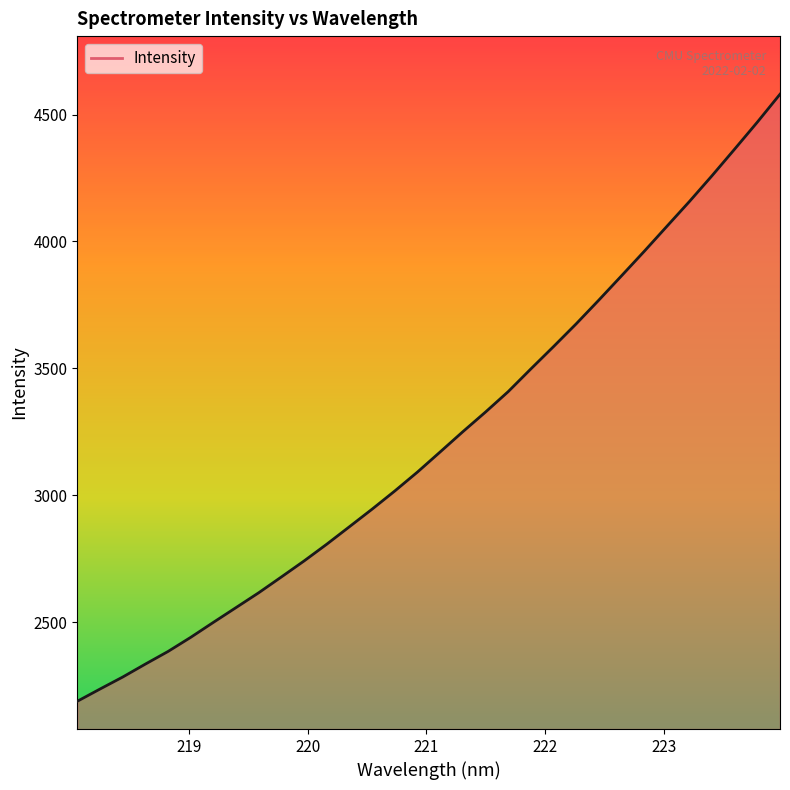

How many lines are shown in the chart?

1